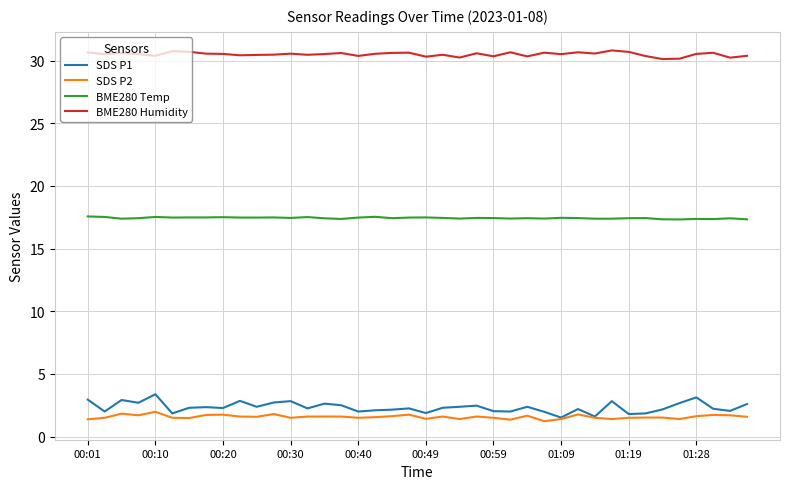

How many distinct data groups are displayed?

4